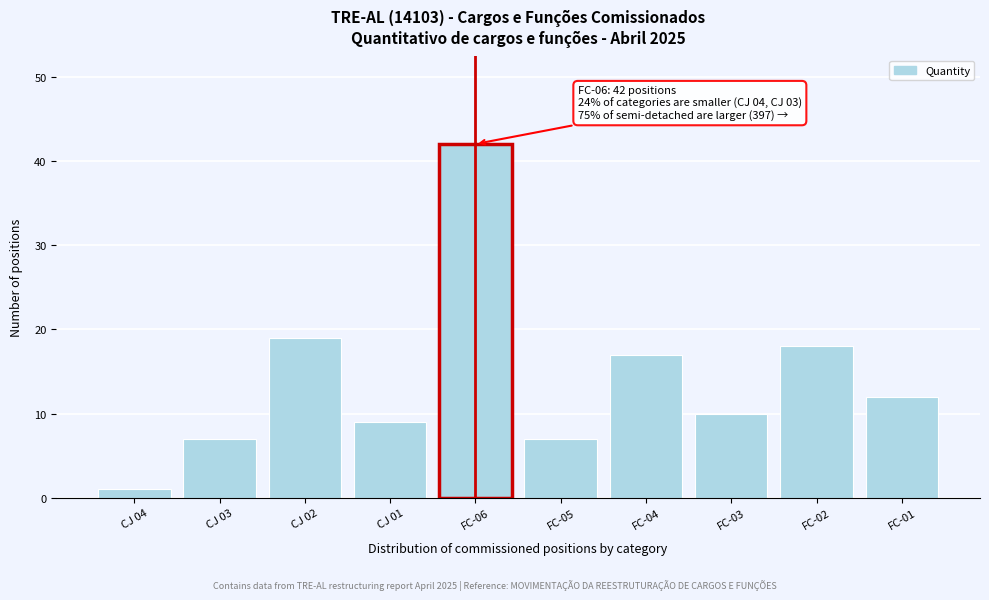

Reading left to right, what are all the values shown in this chart?

CJ 04=1	CJ 03=7	CJ 02=19	CJ 01=9	FC-06=42	FC-05=7	FC-04=17	FC-03=10	FC-02=18	FC-01=12